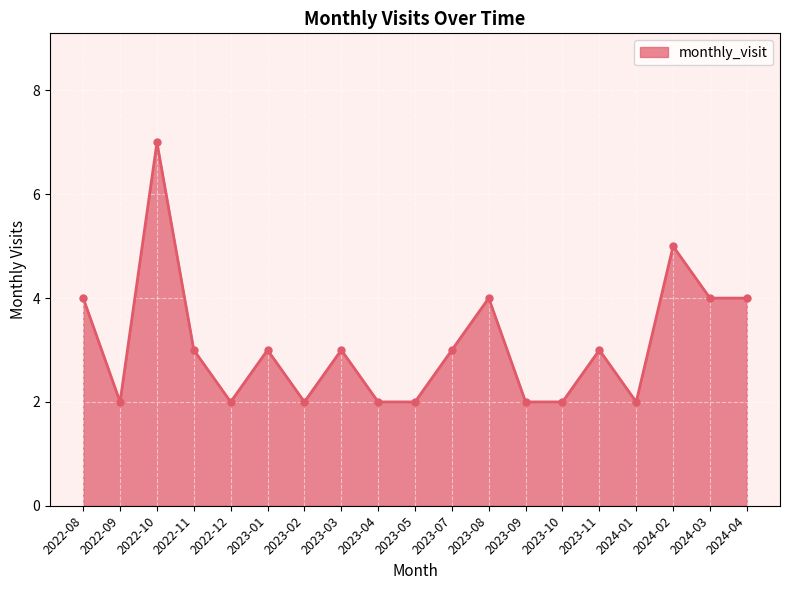

Reading right to left, what are all the values shown in this chart?

4	4	5	2	3	2	2	4	3	2	2	3	2	3	2	3	7	2	4